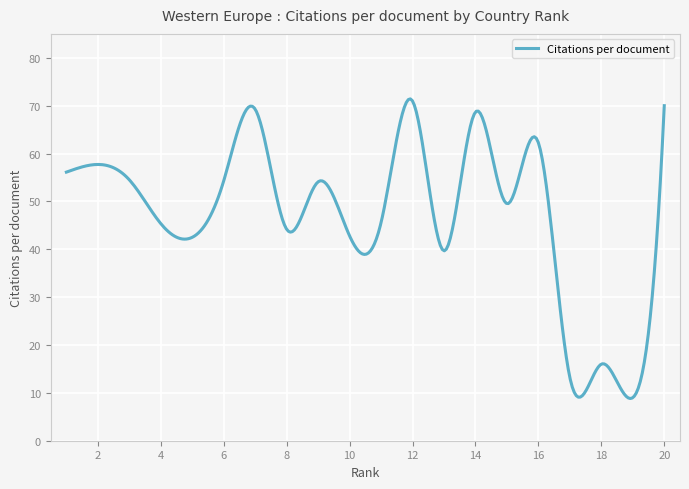

What is the difference between the maximum and minimum values?

62.6